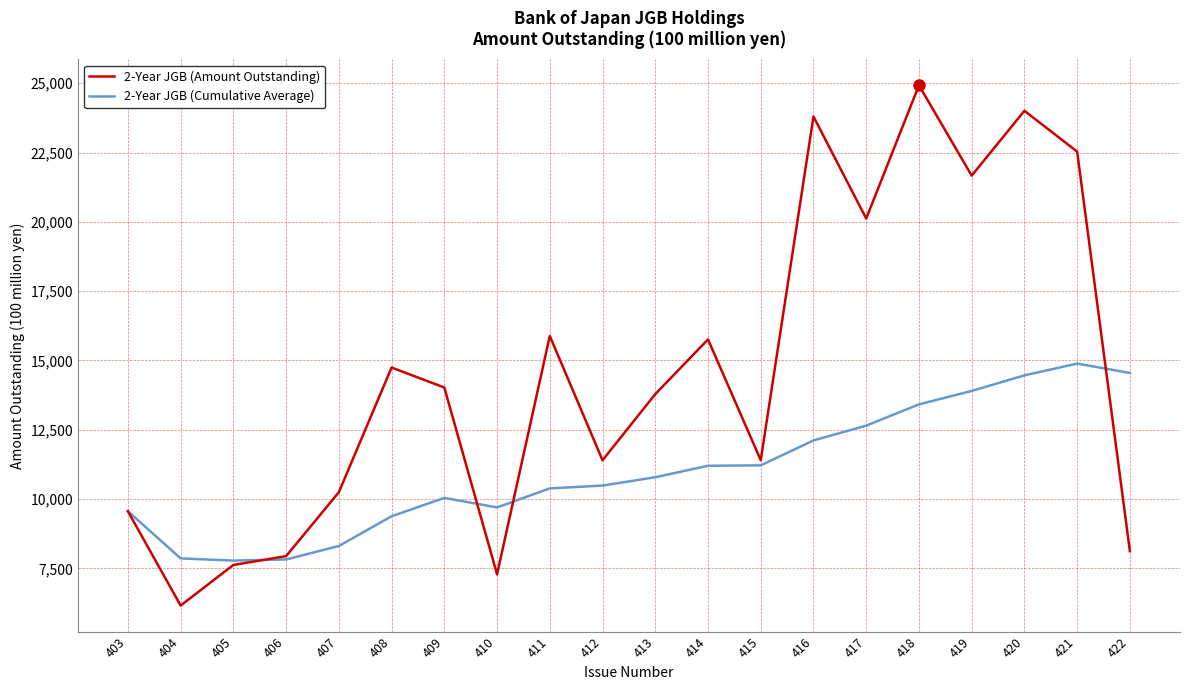

True or false: 2-Year JGB (Cumulative Average) has a value of 20534 at 418.

False